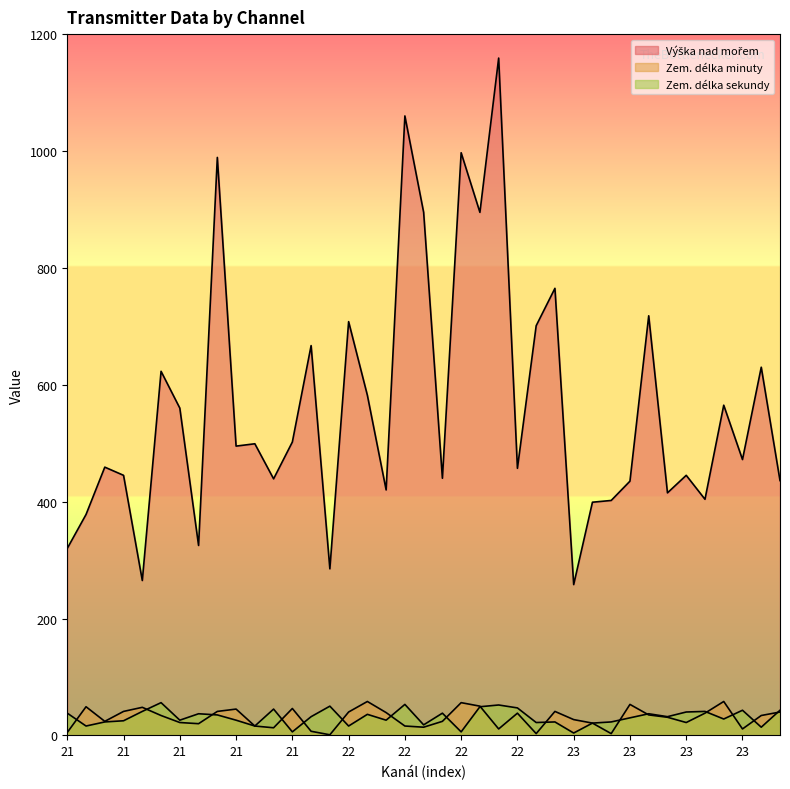

What is the sum of the Zem. délka sekundy values at 21 and 22?

58